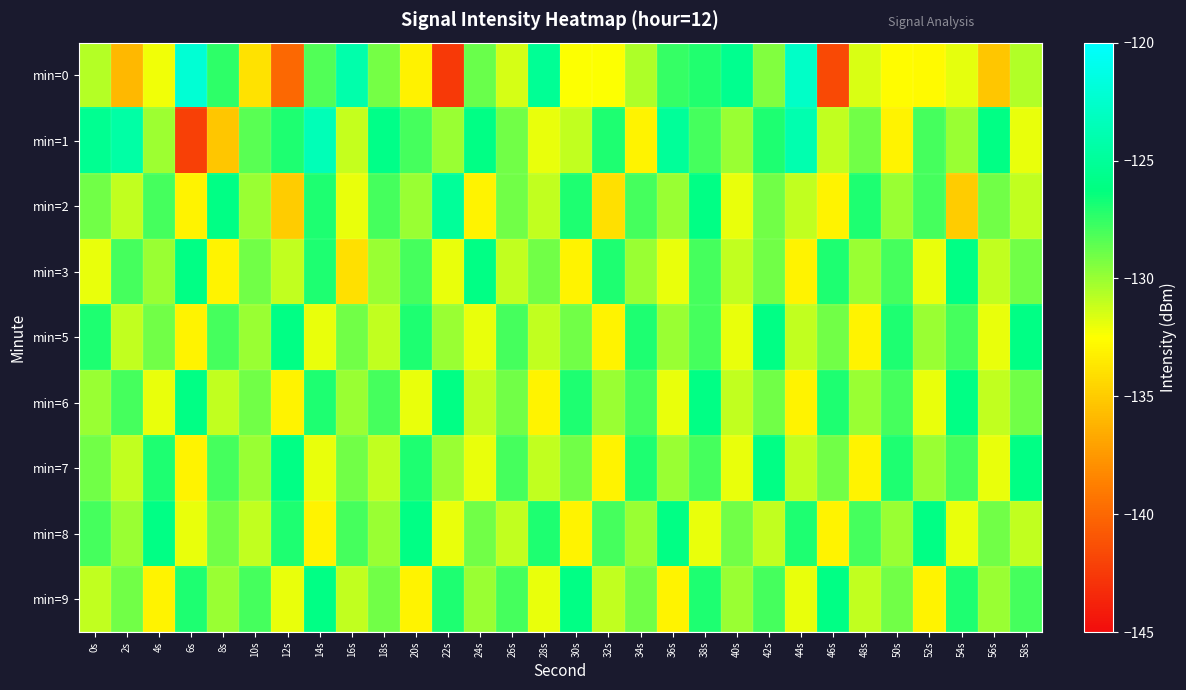

What is the total value across all series at 6s?

-1174.2